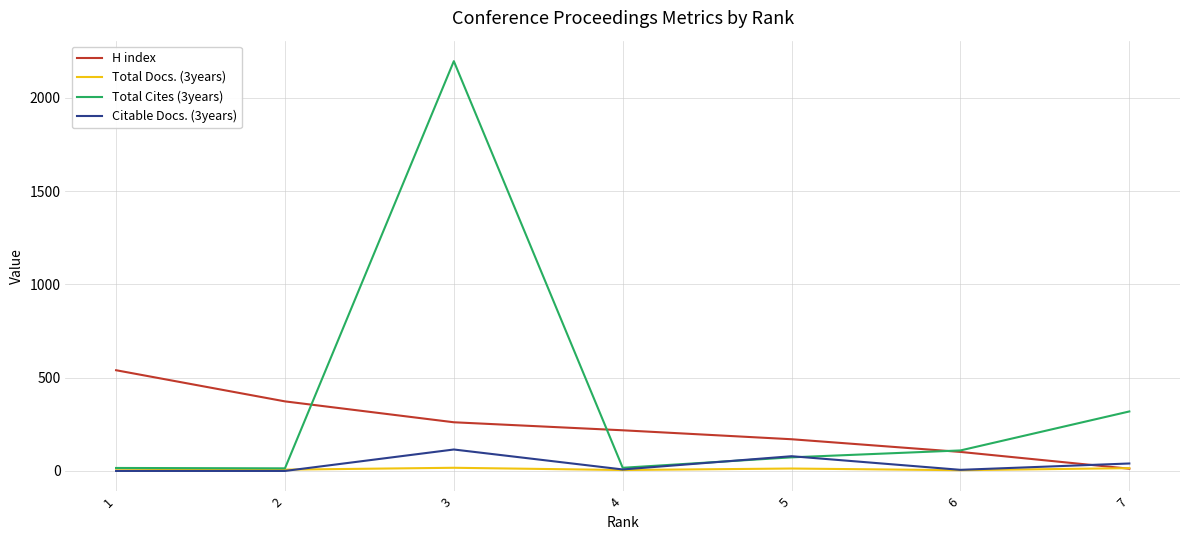

Which series has the widest spread of values?

Total Cites (3years)